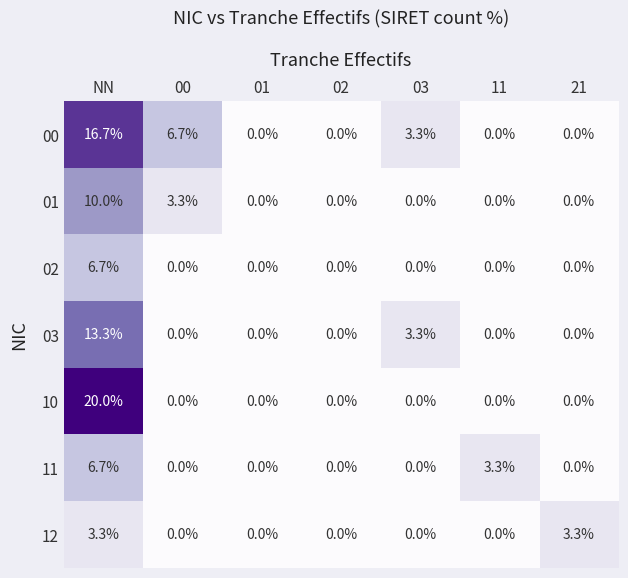

What is the greatest value displayed?

20.0